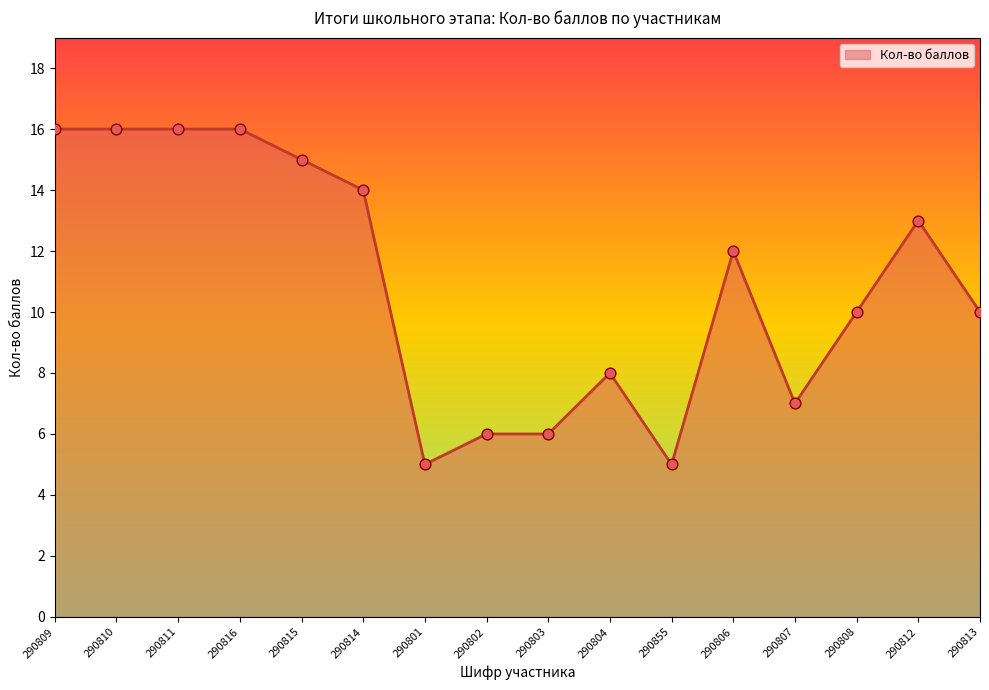

What is the ratio of the value at 290806 to the value at 290855?

2.4